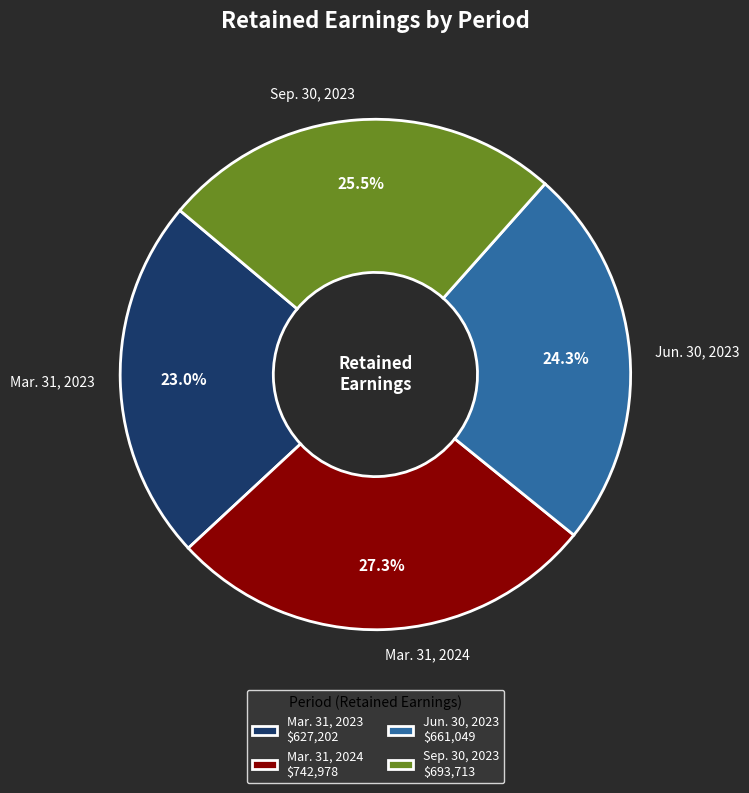

True or false: Mar. 31, 2023 accounts for 23% of the total.

True